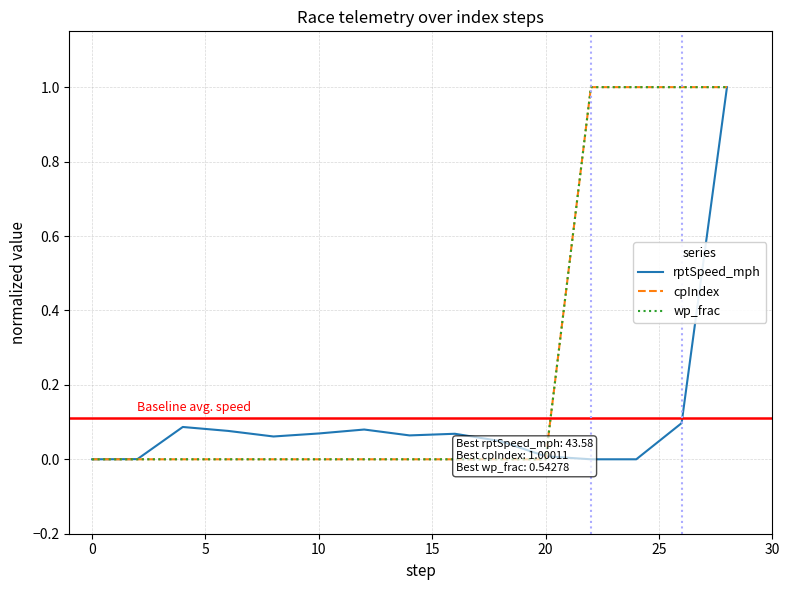

True or false: cpIndex has a value of -0.5 at 20.

False